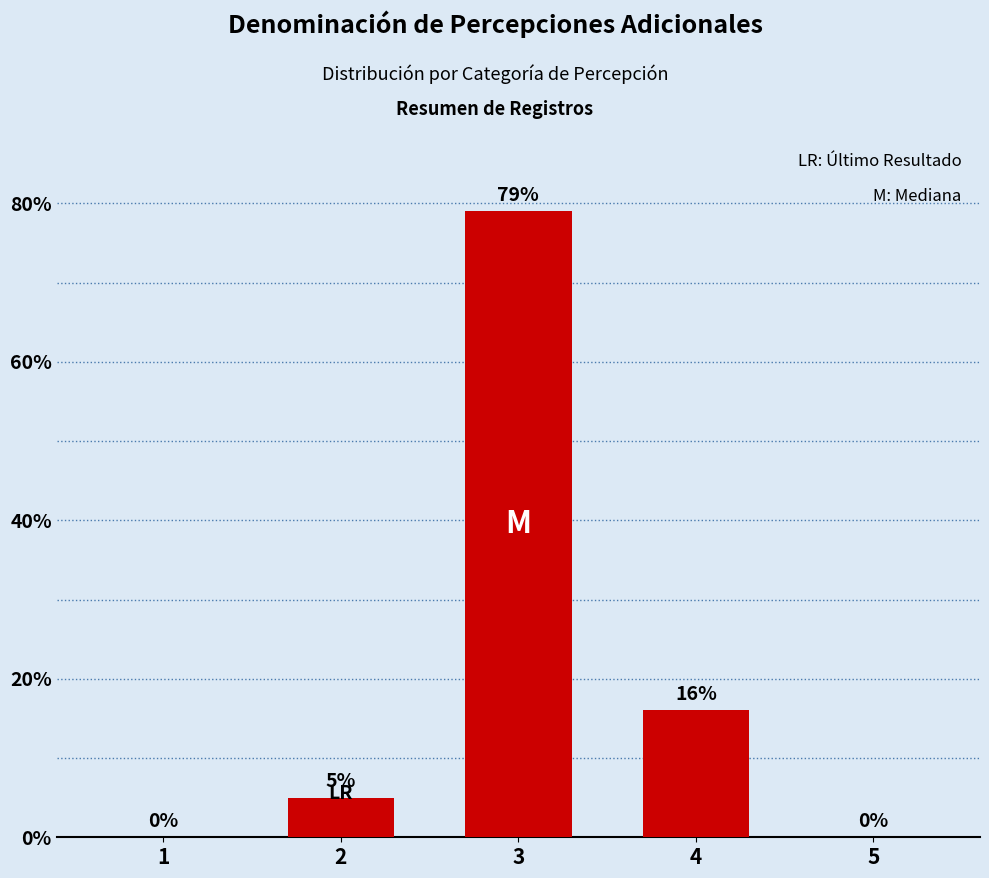

Reading left to right, what are all the values shown in this chart?

0	5	79	16	0